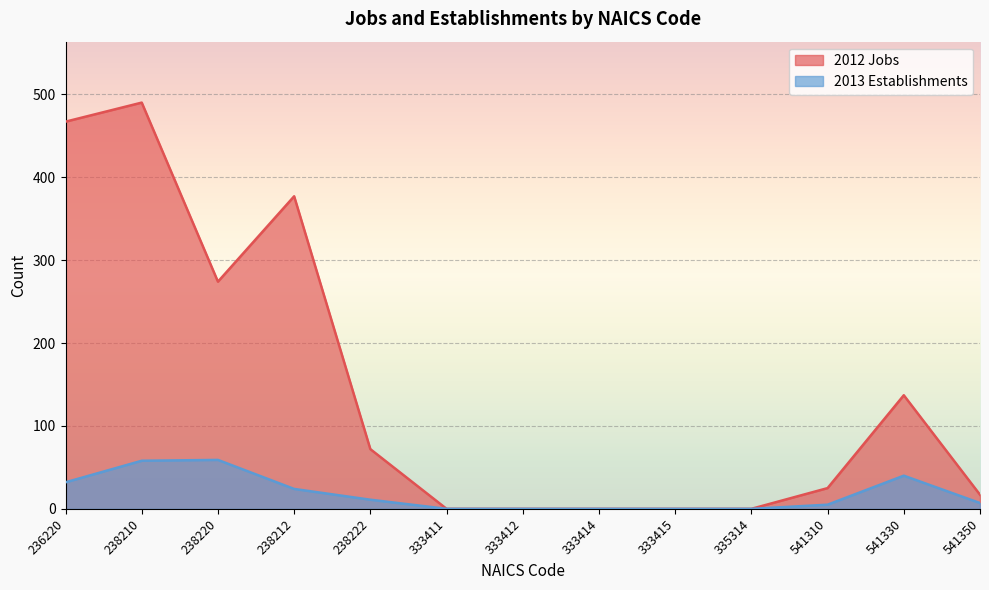

How many values in 2012 Jobs are above zero?

8